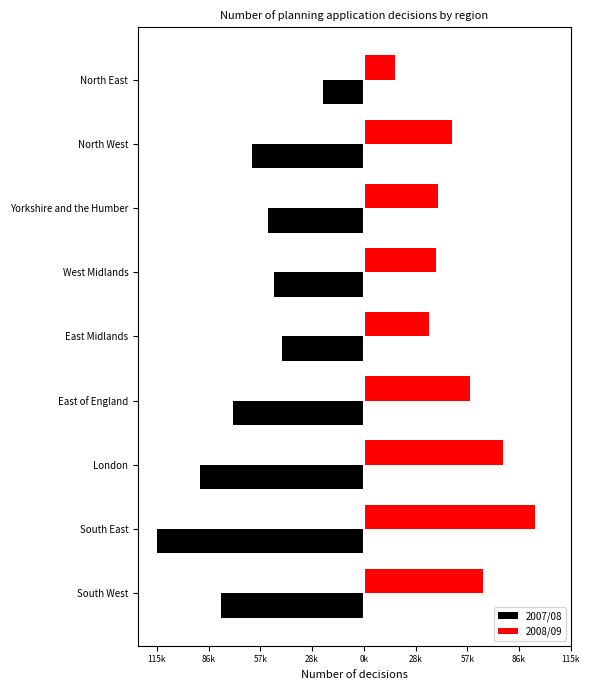

What are all the series names shown in the legend?

2007/08, 2008/09